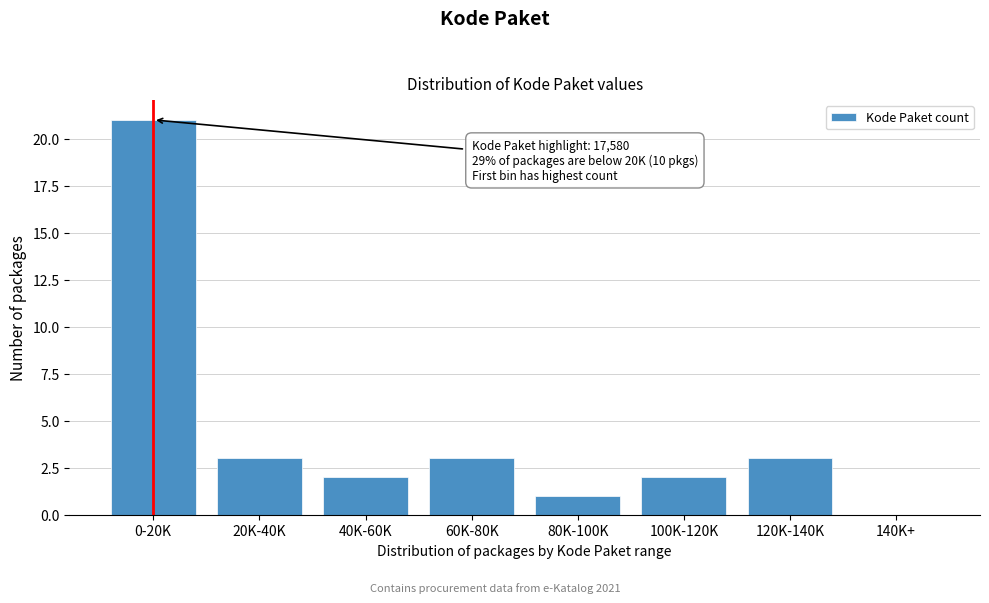

Reading right to left, extract all data points from this chart.

140K+=0	120K-140K=3	100K-120K=2	80K-100K=1	60K-80K=3	40K-60K=2	20K-40K=3	0-20K=21